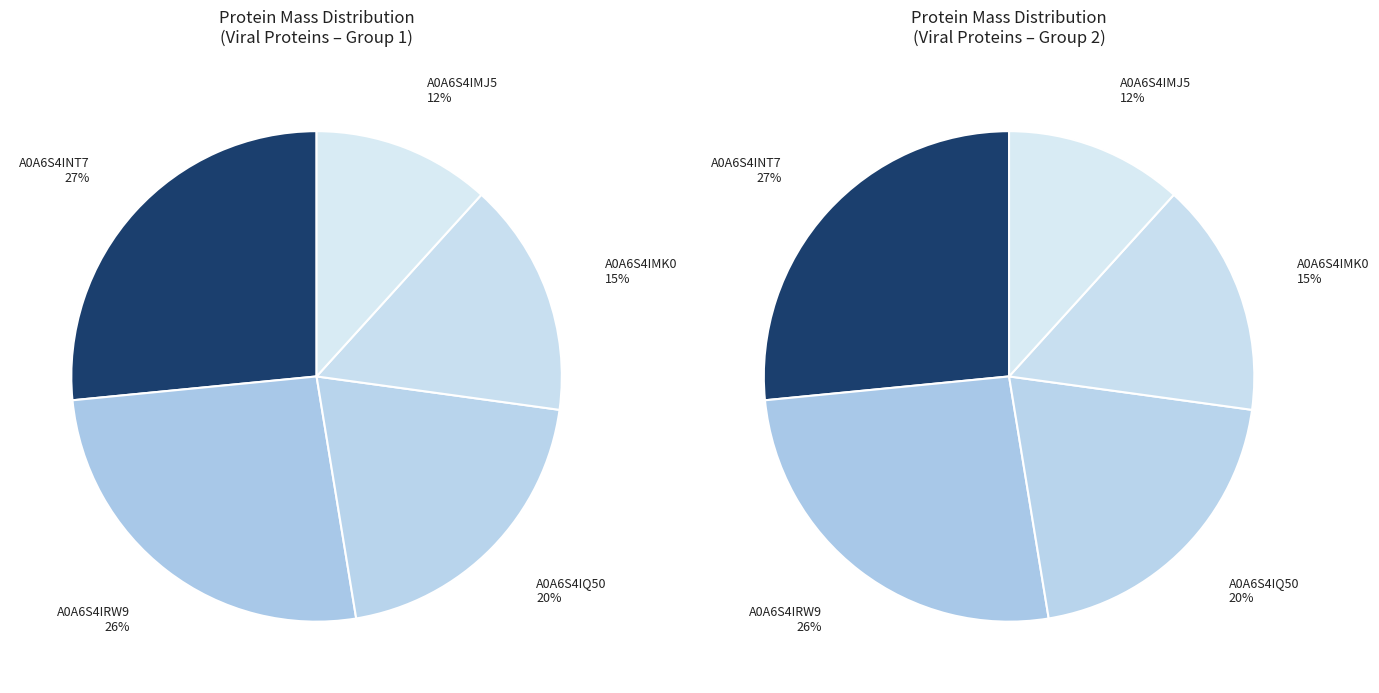

What is the ratio of the value at A0A6S4IMK0 to the value at A0A6S4IQ50?

0.8